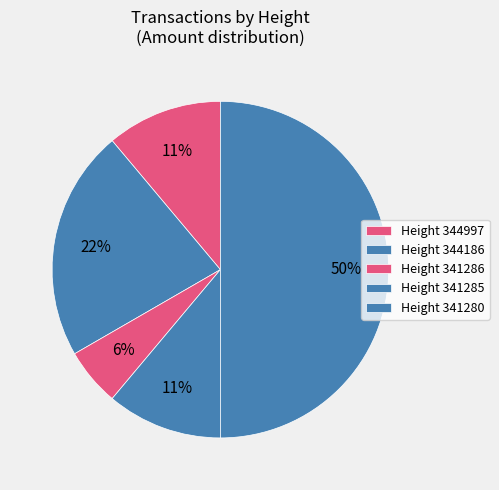

Which slice is the largest?

341280